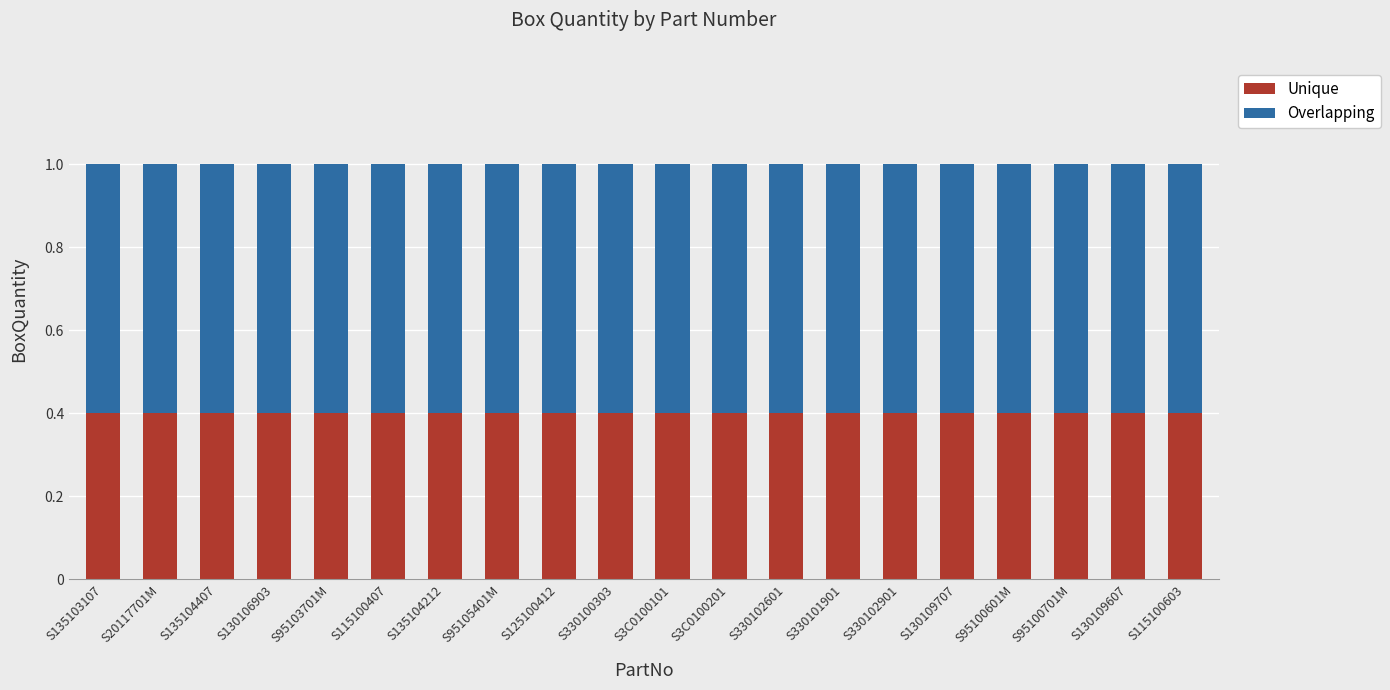

What are all the series names shown in the legend?

Unique, Overlapping